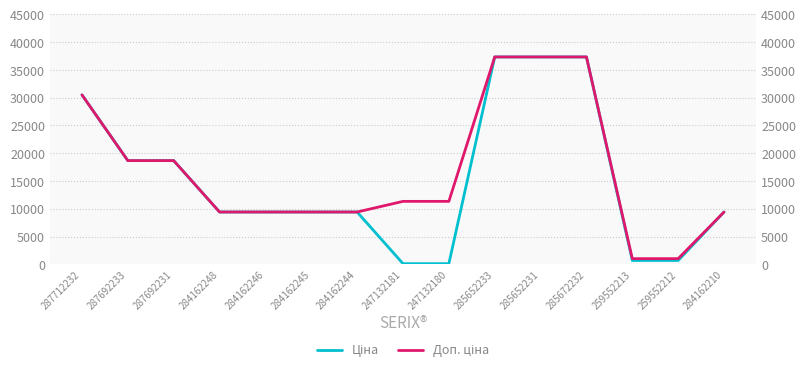

Reading left to right, transcribe all the data shown in this chart.

Ціна: 287712232=30512.3	287692233=18671.5	287692231=18671.5	284162248=9416.9	284162246=9416.9	284162245=9416.9	284162244=9416.9	247132181=113.3	247132180=113.3	285652233=37343.0	285652231=37343.0	285672232=37343.0	259552213=689.1	259552212=689.1	284162210=9416.9
Доп. ціна: 287712232=30512.3	287692233=18671.5	287692231=18671.5	284162248=9416.9	284162246=9416.9	284162245=9416.9	284162244=9416.9	247132181=11334.0	247132180=11334.0	285652233=37343.0	285652231=37343.0	285672232=37343.0	259552213=1017.8	259552212=1017.8	284162210=9416.9